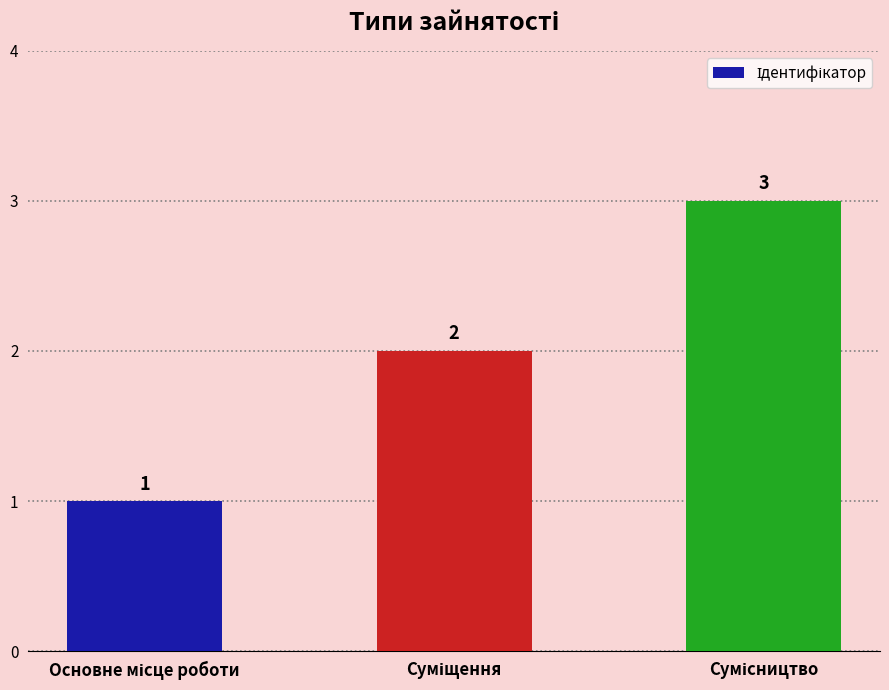

What is the greatest value displayed?

3